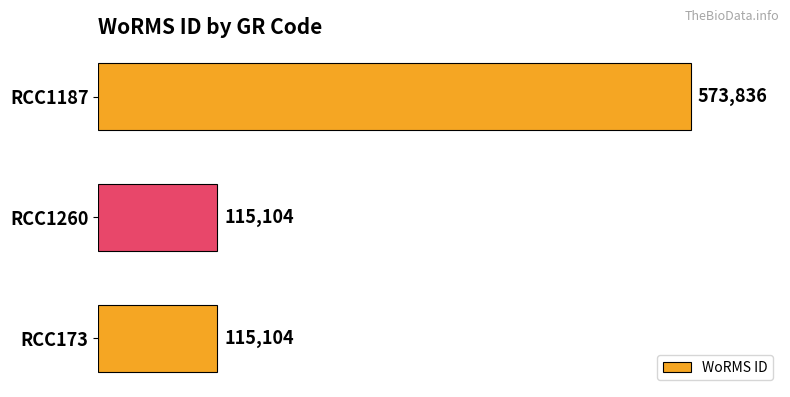

Reading top to bottom, transcribe all the data shown in this chart.

RCC1187=573836	RCC1260=115104	RCC173=115104